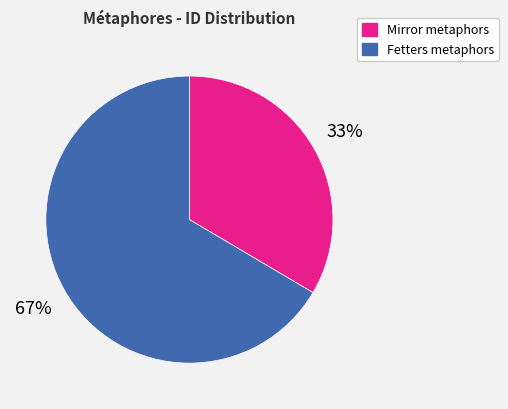

Does any single category account for the majority?

Yes